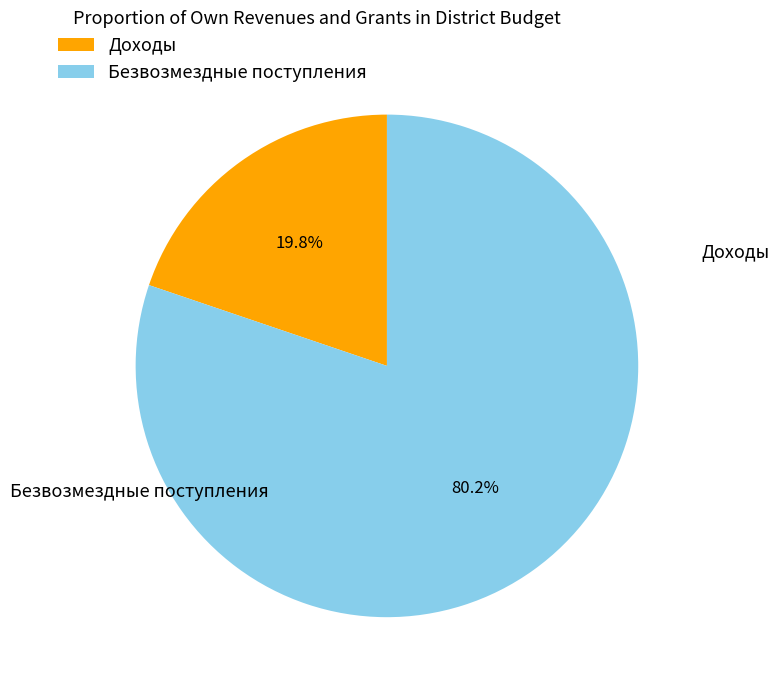

Does any single category account for the majority?

Yes